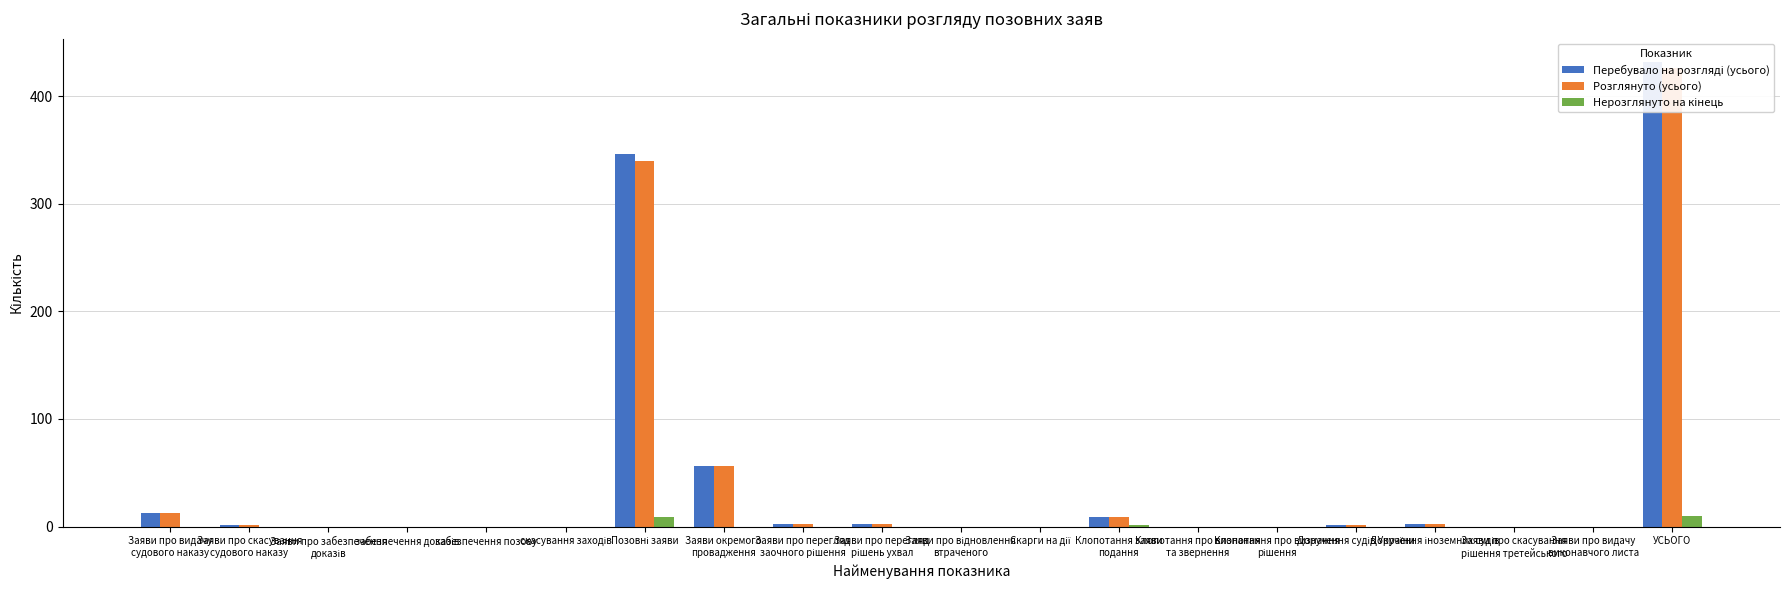

What is the sum of all Нерозглянуто на кінець values?

20